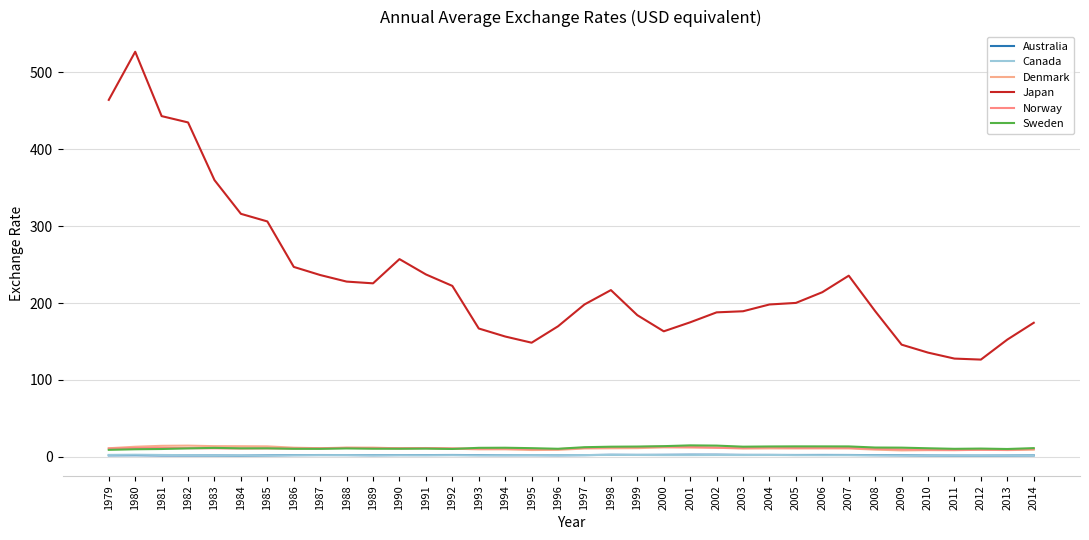

The Norway series shows 9.0 at 2011. True or false?

True